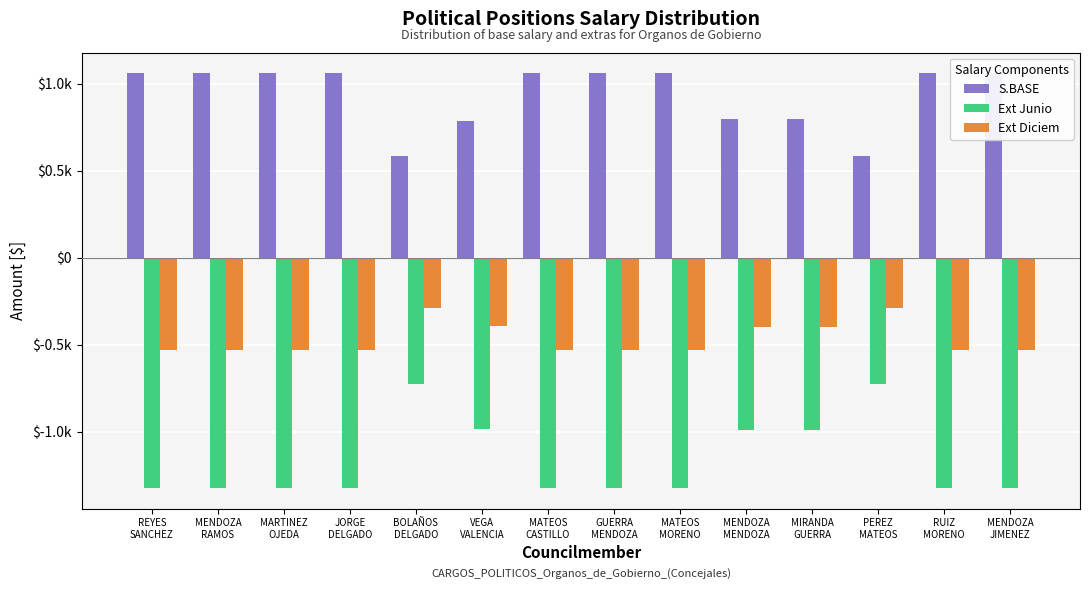

Reading right to left, transcribe all the data shown in this chart.

S.BASE: MENDOZA
JIMENEZ=1.1	RUIZ
MORENO=1.1	PEREZ
MATEOS=0.6	MIRANDA
GUERRA=0.8	MENDOZA
MENDOZA=0.8	MATEOS
MORENO=1.1	GUERRA
MENDOZA=1.1	MATEOS
CASTILLO=1.1	VEGA
VALENCIA=0.8	BOLAÑOS
DELGADO=0.6	JORGE
DELGADO=1.1	MARTINEZ
OJEDA=1.1	MENDOZA
RAMOS=1.1	REYES
SANCHEZ=1.1
Ext Junio: MENDOZA
JIMENEZ=-1.3	RUIZ
MORENO=-1.3	PEREZ
MATEOS=-0.7	MIRANDA
GUERRA=-1.0	MENDOZA
MENDOZA=-1.0	MATEOS
MORENO=-1.3	GUERRA
MENDOZA=-1.3	MATEOS
CASTILLO=-1.3	VEGA
VALENCIA=-1.0	BOLAÑOS
DELGADO=-0.7	JORGE
DELGADO=-1.3	MARTINEZ
OJEDA=-1.3	MENDOZA
RAMOS=-1.3	REYES
SANCHEZ=-1.3
Ext Diciem: MENDOZA
JIMENEZ=-0.5	RUIZ
MORENO=-0.5	PEREZ
MATEOS=-0.3	MIRANDA
GUERRA=-0.4	MENDOZA
MENDOZA=-0.4	MATEOS
MORENO=-0.5	GUERRA
MENDOZA=-0.5	MATEOS
CASTILLO=-0.5	VEGA
VALENCIA=-0.4	BOLAÑOS
DELGADO=-0.3	JORGE
DELGADO=-0.5	MARTINEZ
OJEDA=-0.5	MENDOZA
RAMOS=-0.5	REYES
SANCHEZ=-0.5